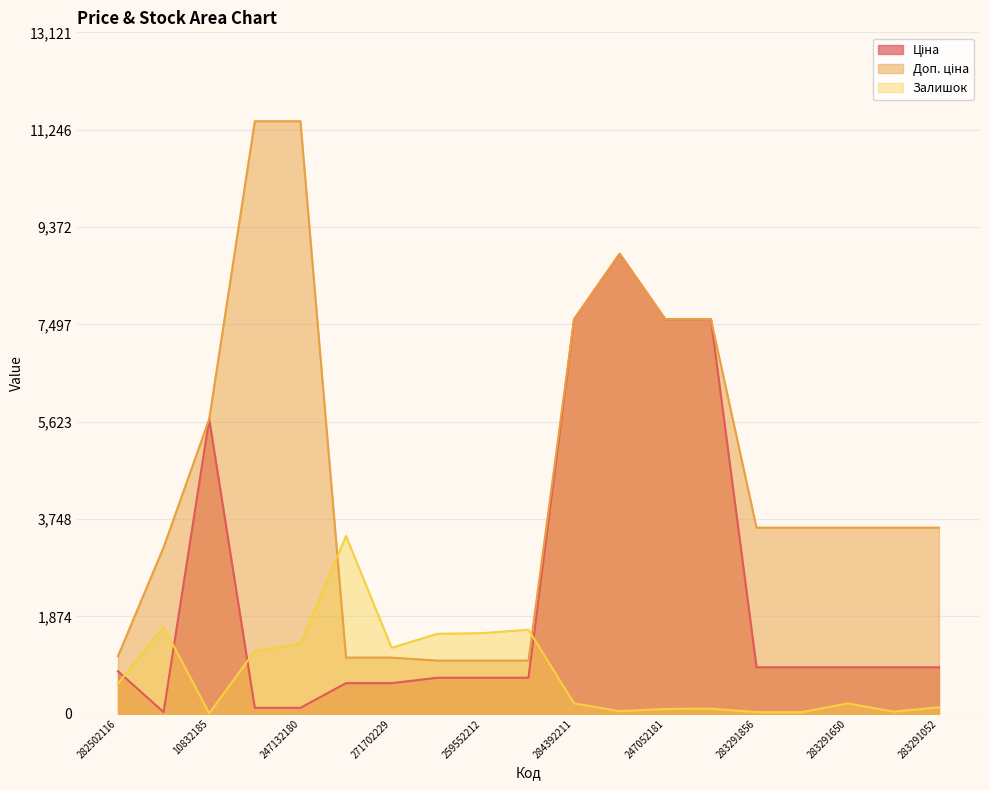

The Залишок series shows 14.6 at 10832185. True or false?

False